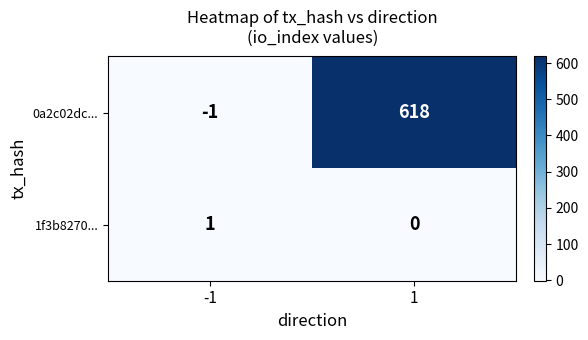

The value of 1f3b8270... at 1 is 0. True or false?

True